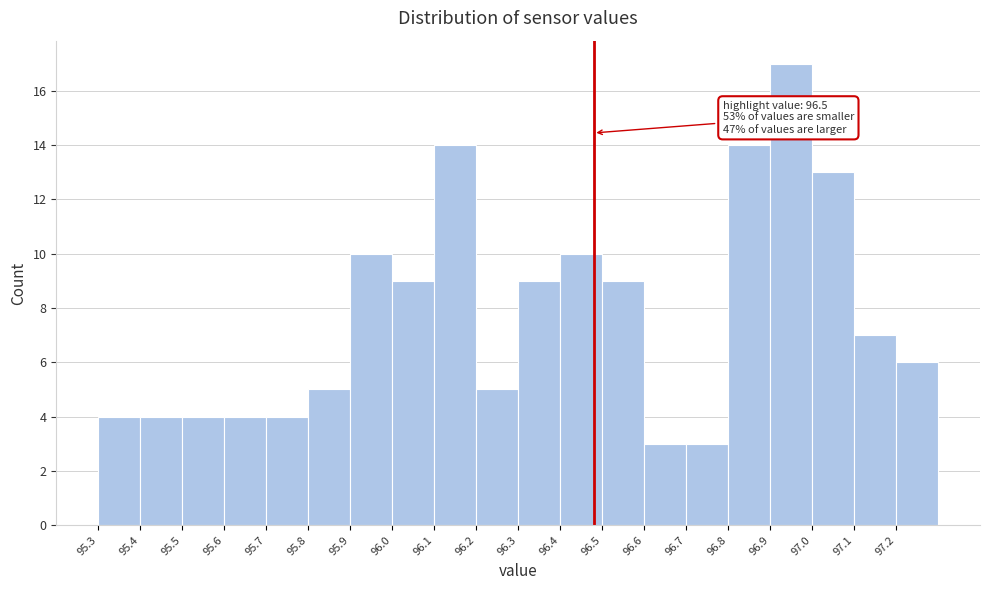

Reading left to right, transcribe all the data shown in this chart.

4	4	4	4	4	5	10	9	14	5	9	10	9	3	3	14	17	13	7	6